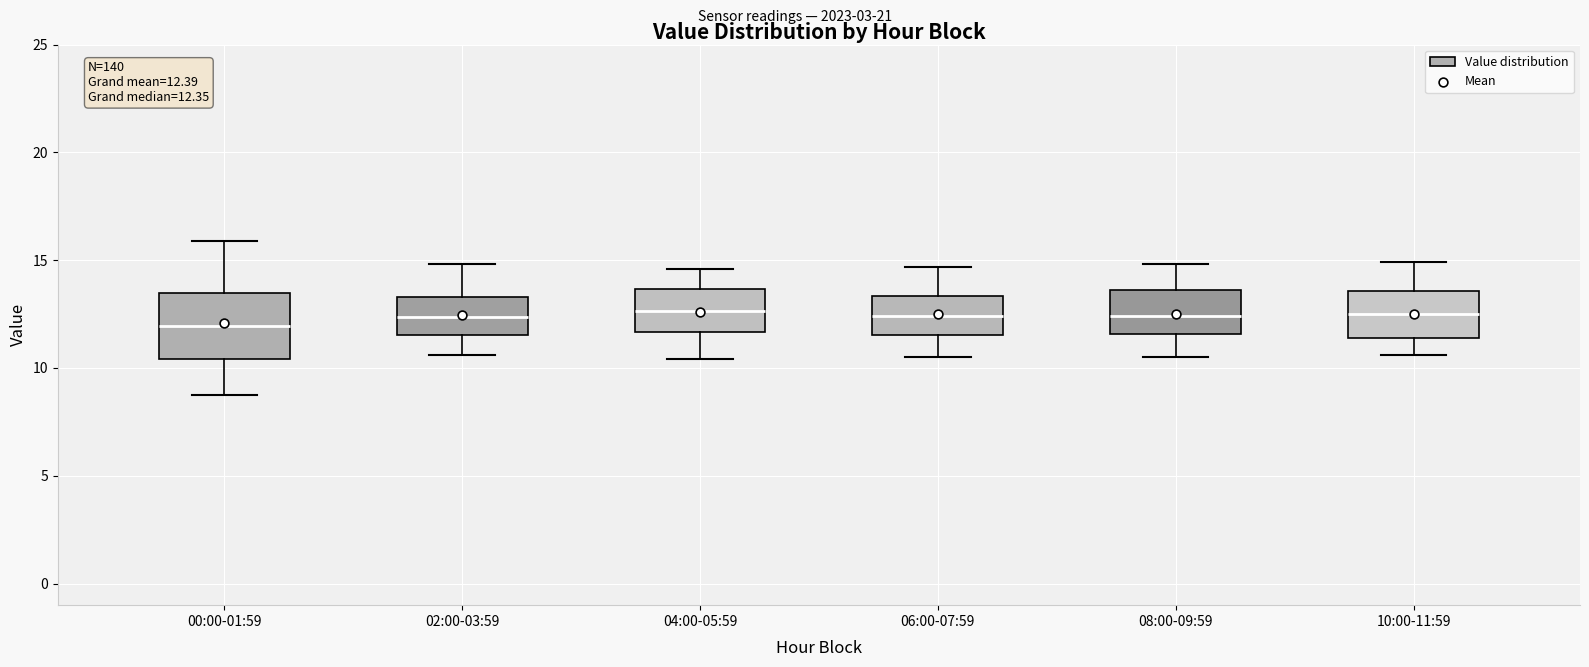

Which box is the tallest, from its lower edge to its upper edge?

00:00-01:59